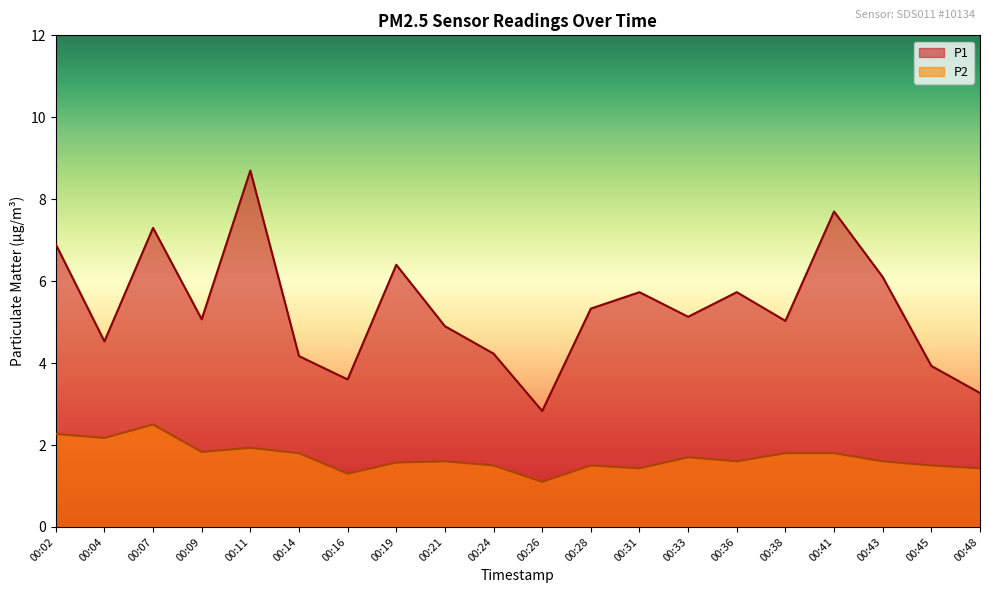

List the series in order of their overall mean, lowest first.

P2, P1